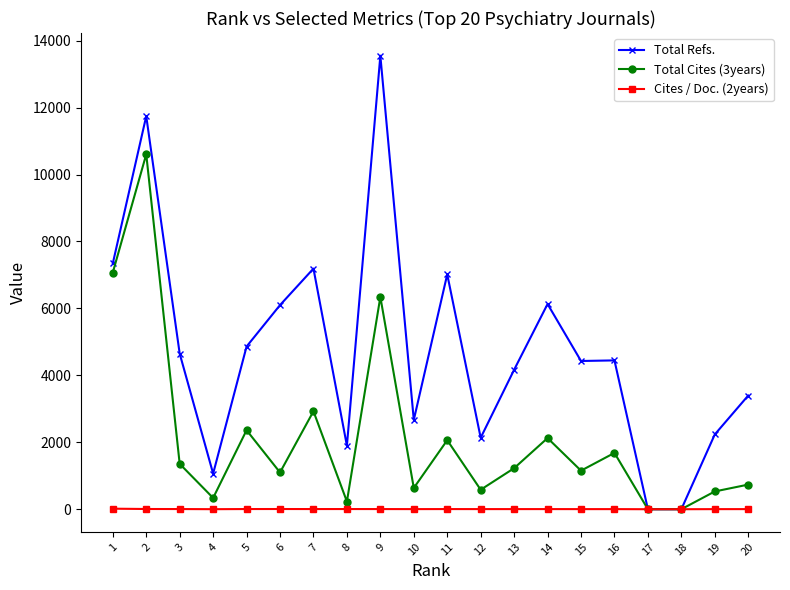

What is the maximum value shown in the chart?

13551.0